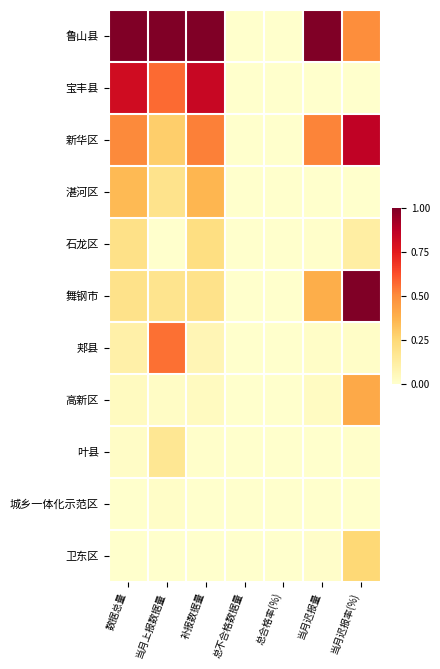

List the series in order of their peak value, lowest first.

城乡一体化示范区, 叶县, 石龙区, 卫东区, 湛河区, 高新区, 郏县, 宝丰县, 新华区, 鲁山县, 舞钢市